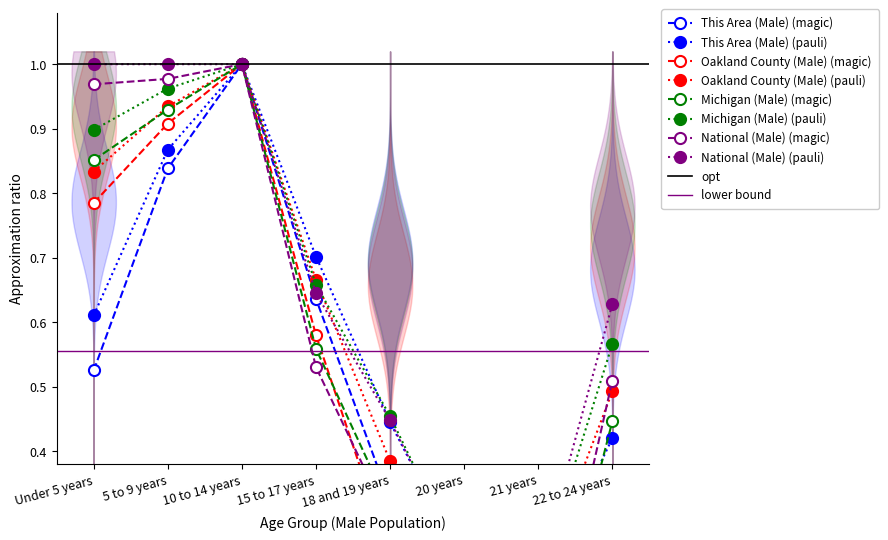

What is the sum of the This Area (Male) values at 15 to 17 years and 20 years?

0.7